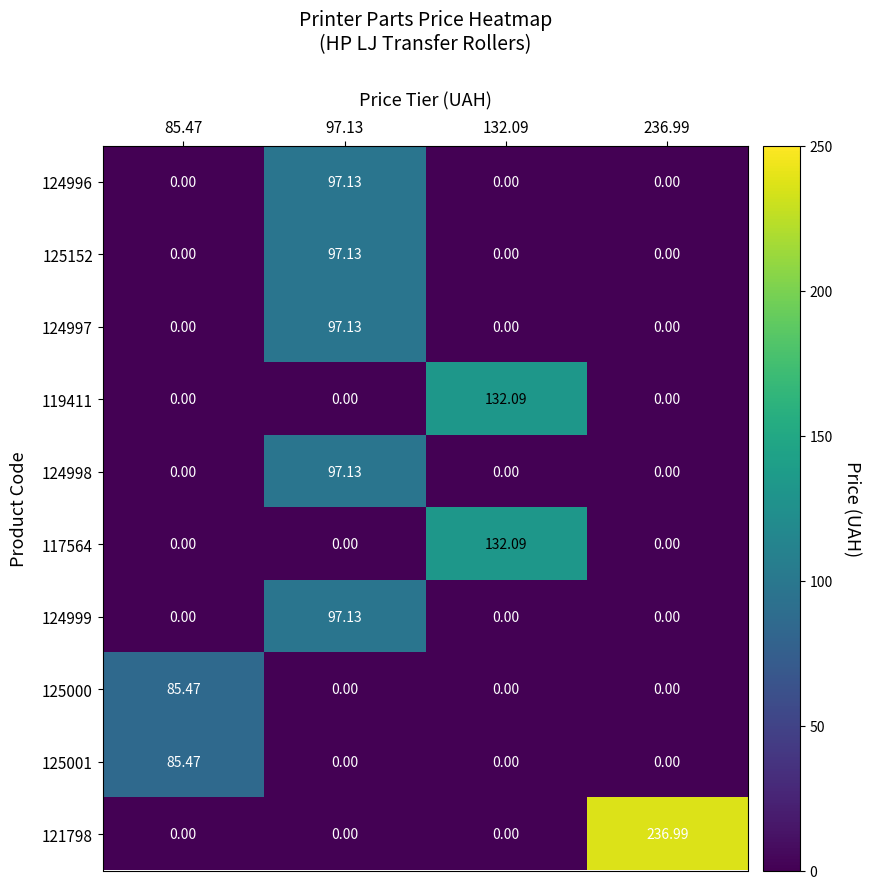

Is the value of 125001 at 97.13 greater than the value of 124996 at 97.13?

No